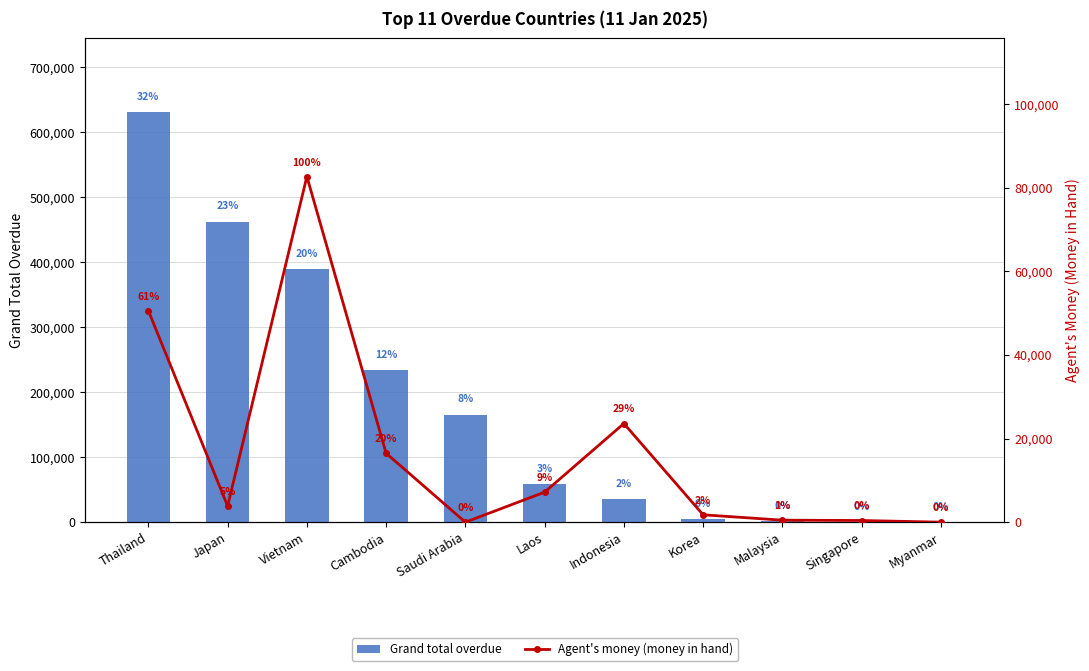

How many groups of bars are there?

11